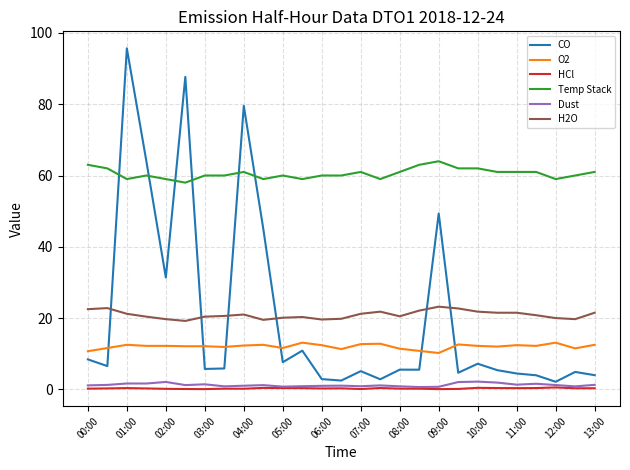

Which series has the largest range (max minus min)?

CO